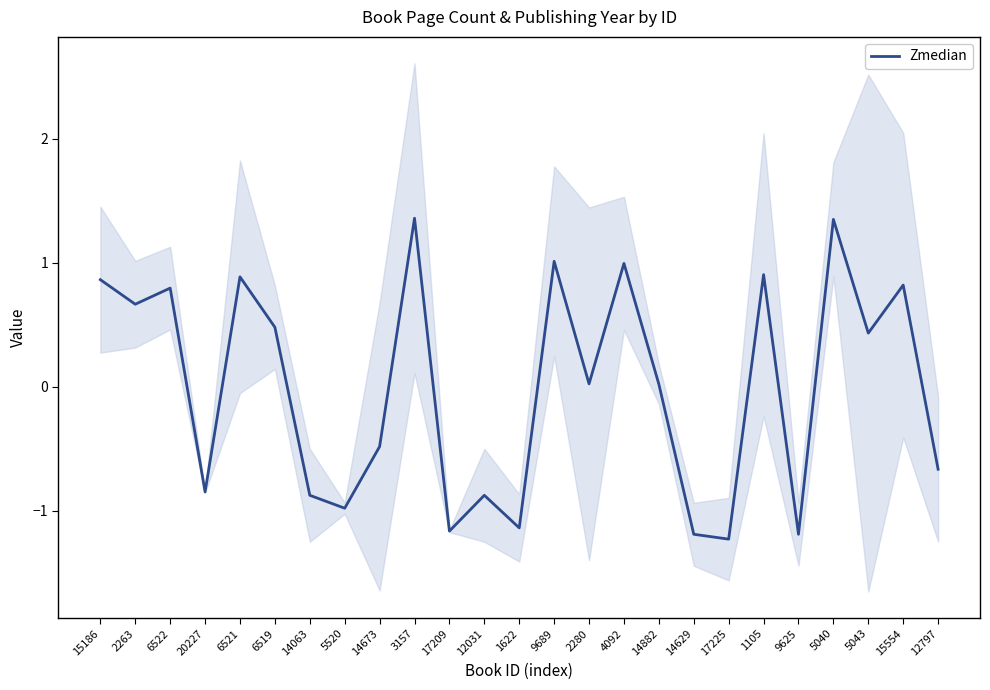

What is the value of the 12th point from the left?

-0.9